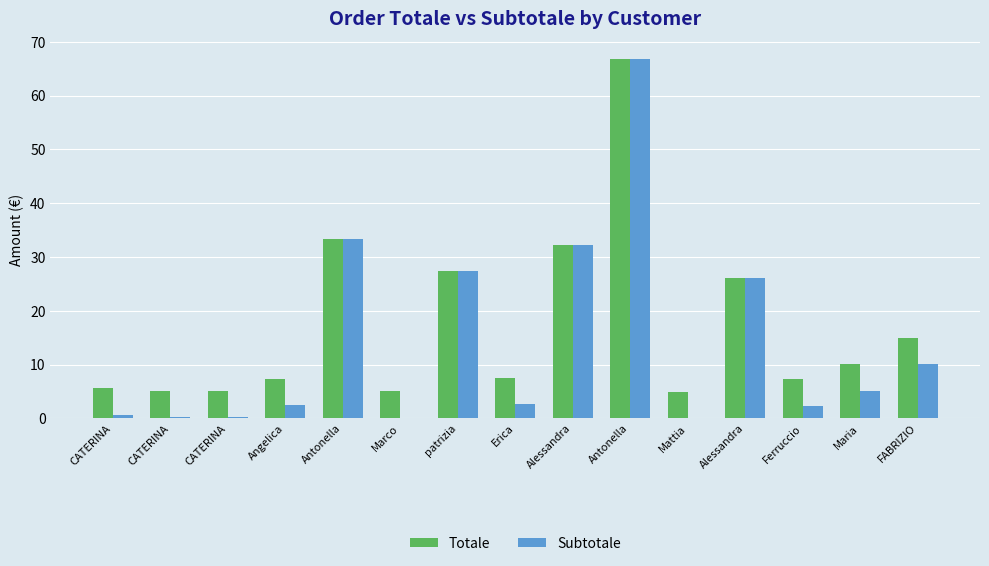

How many groups of bars are there?

15